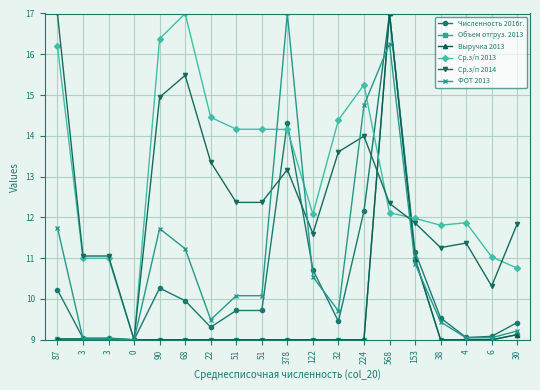

List the labels in order of Численность 2016г. value, smallest first.

0, 3, 3, 4, 6, 22, 30, 32, 38, 51, 51, 68, 87, 90, 122, 153, 224, 378, 568